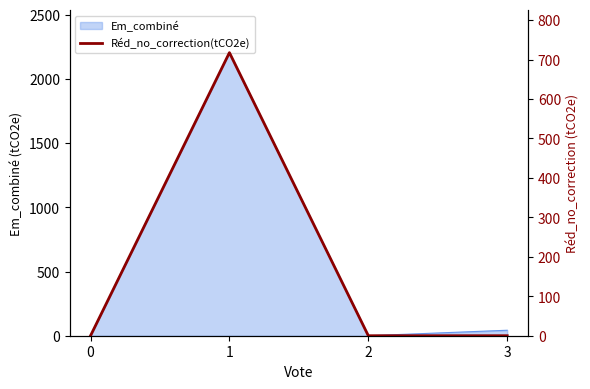

Where is the first local maximum?

1